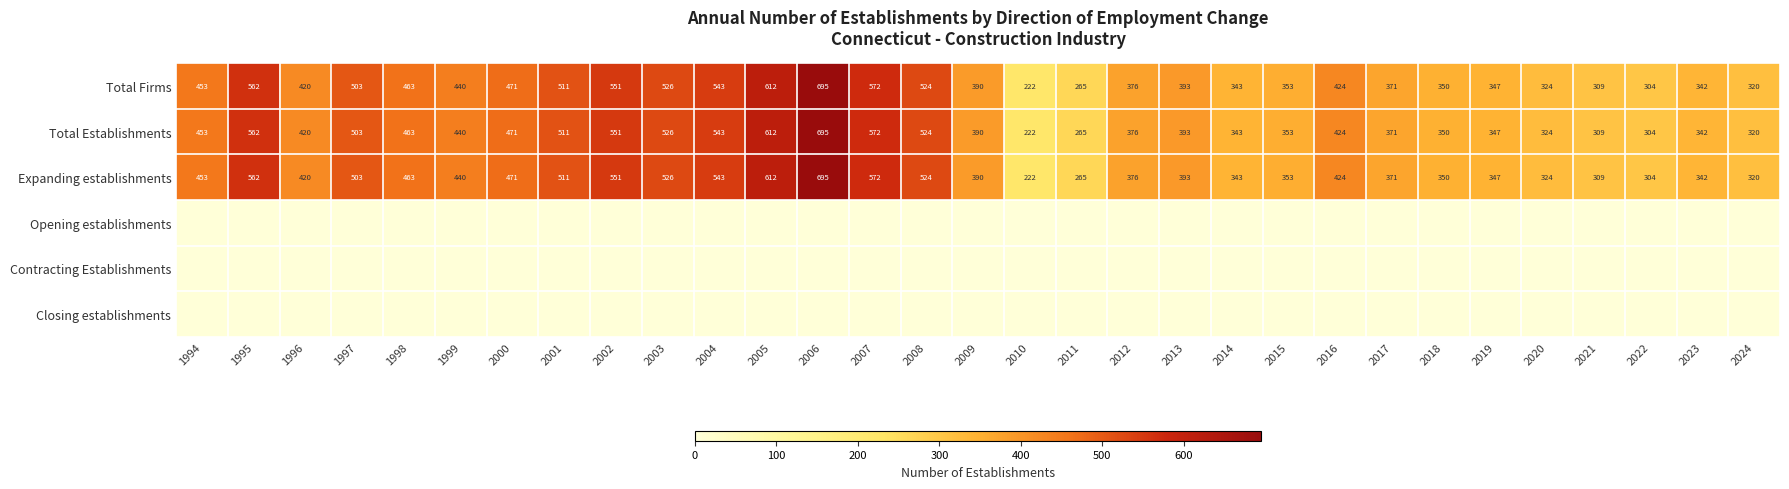

Is it true that Expanding establishments equals 457 at 2024?

False